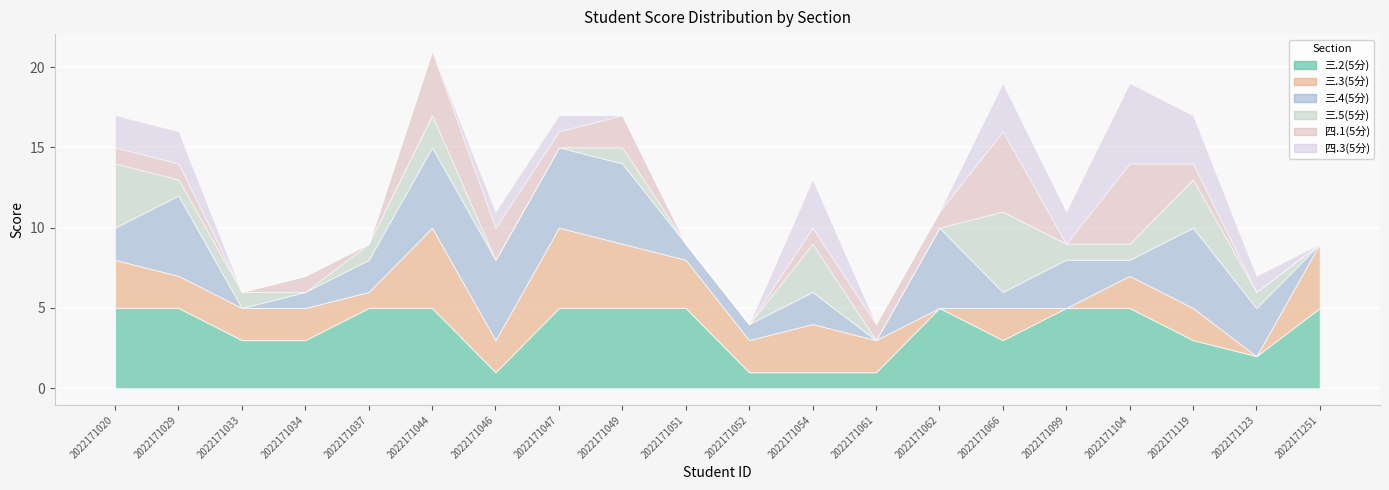

What is the value of the 三.3(5分) point at the 2nd from the left?

2